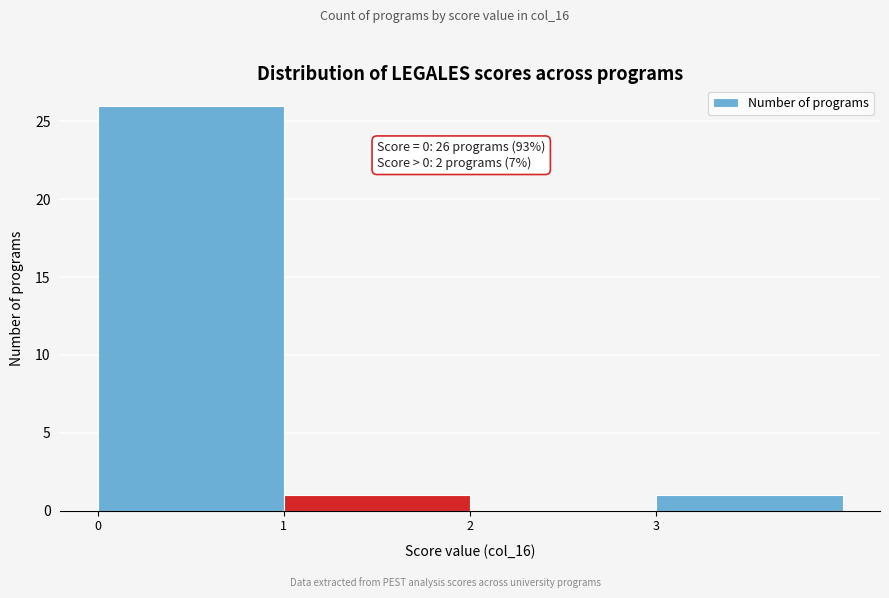

Over which range of the x-axis is the bar tallest?

0 to 1